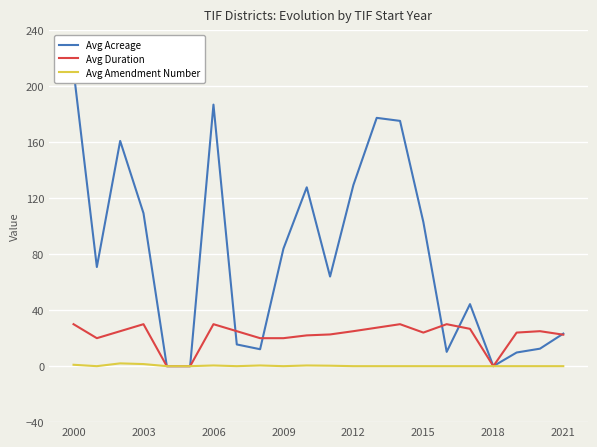

Reading left to right, transcribe all the data shown in this chart.

Avg Acreage: 211.4	70.9	161.0	109.3	0.0	0.0	186.9	15.5	12.1	84.0	127.8	64.1	129.5	177.4	175.3	103.0	10.2	44.3	0.0	9.8	12.5	23.2
Avg Duration: 30.0	20.0	25.0	30.0	0.0	0.0	30.0	25.0	20.0	20.0	22.0	22.7	25.0	27.5	30.0	24.0	30.0	26.7	0.0	24.0	25.0	22.5
Avg Amendment Number: 1.0	0.0	2.0	1.5	0.0	0.0	0.5	0.0	0.5	0.0	0.5	0.3	0.0	0.0	0.0	0.0	0.0	0.0	0.0	0.0	0.0	0.0